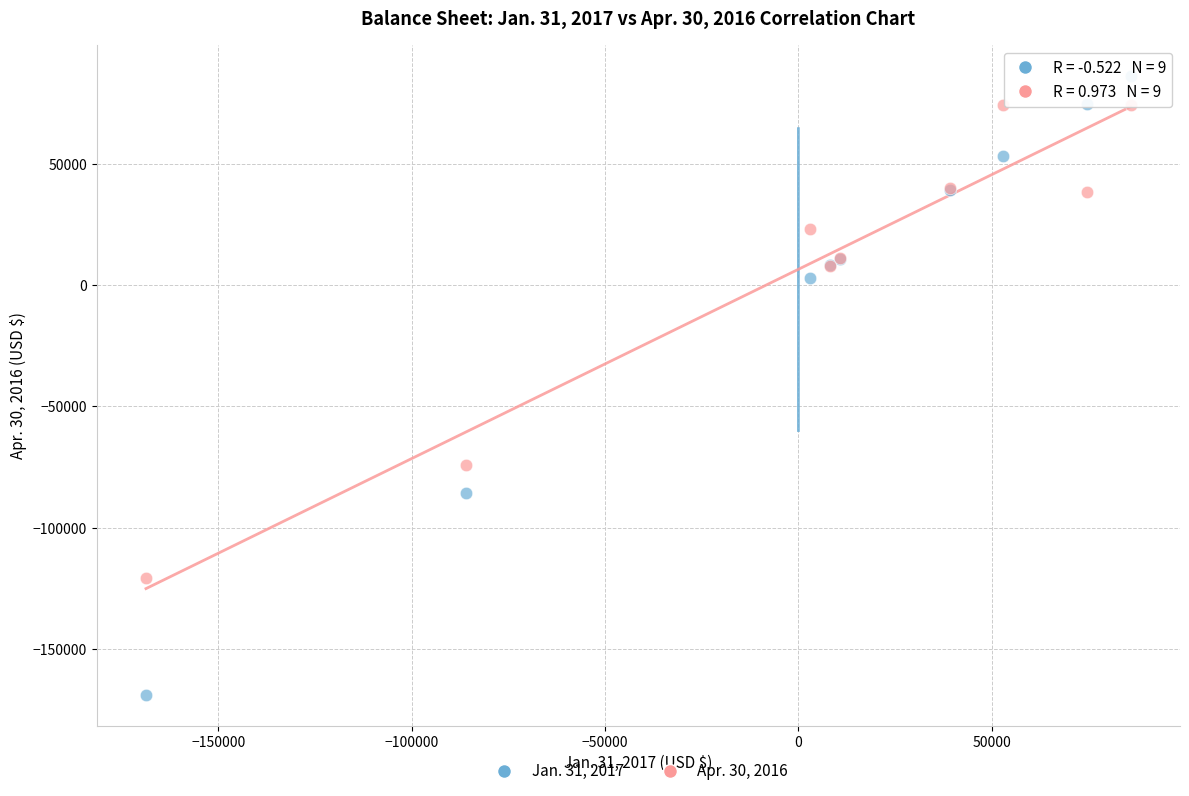

What is the X range (max minus min) for the scatter plot?

254641